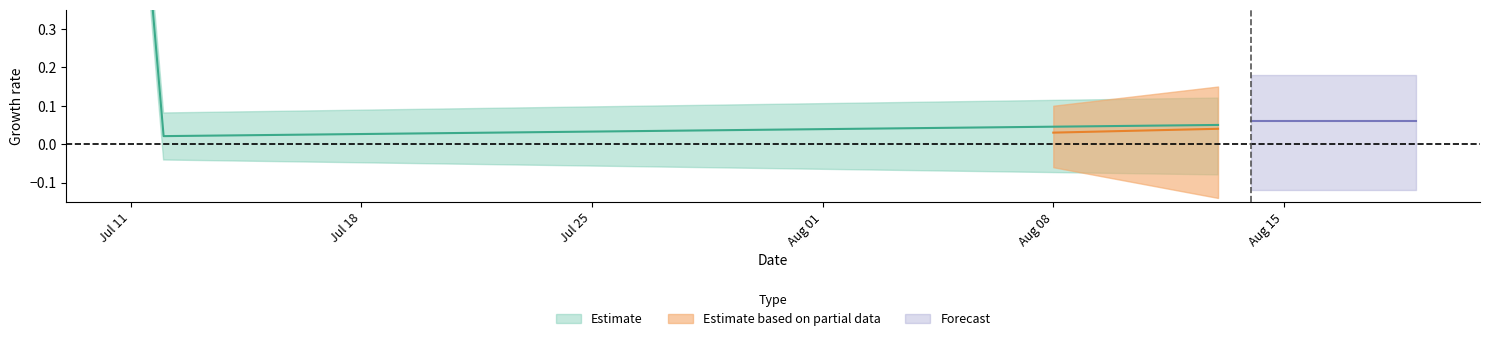

True or false: the data shows -1 at 2022-07-27.

False